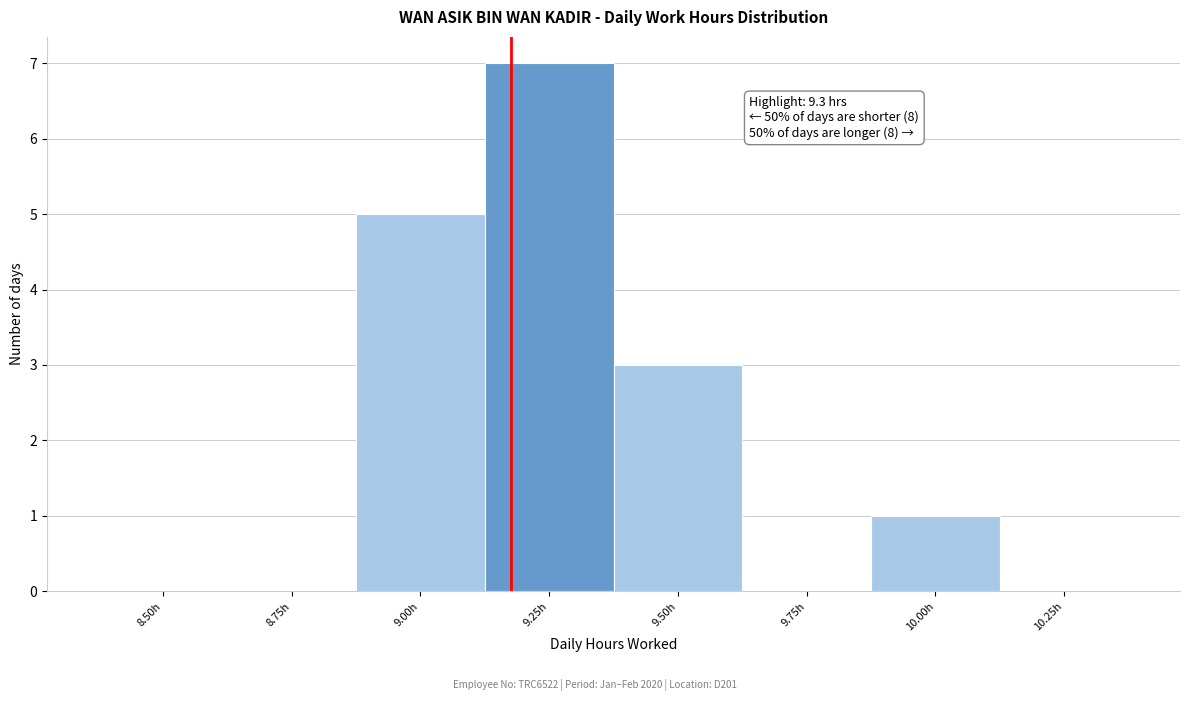

Reading left to right, transcribe all the data shown in this chart.

8.50h=0	8.75h=0	9.00h=5	9.25h=7	9.50h=3	9.75h=0	10.00h=1	10.25h=0